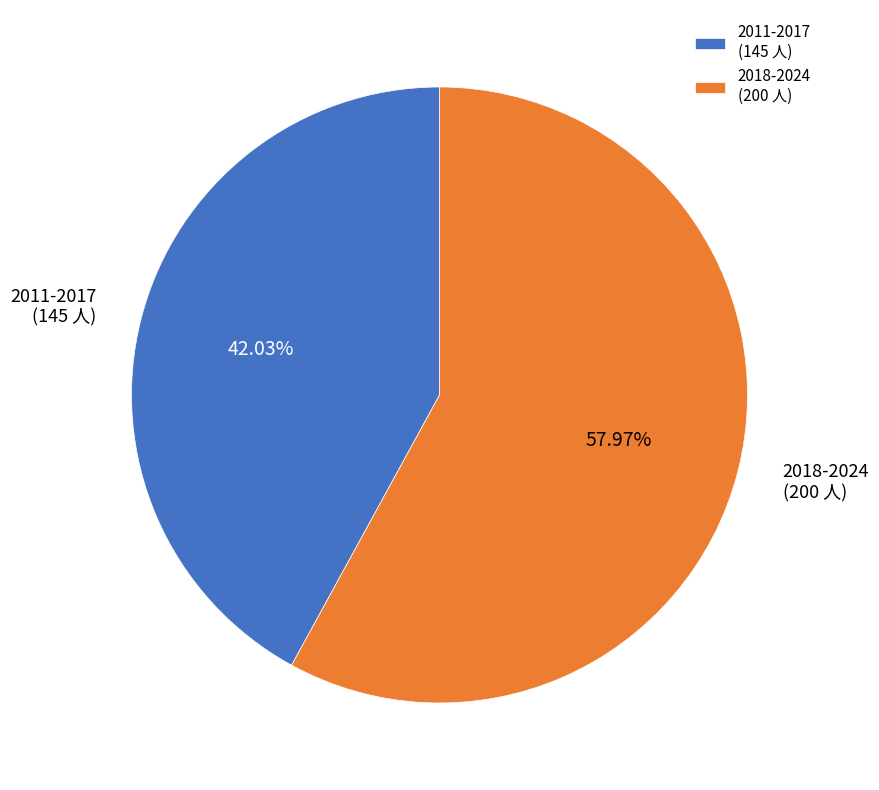

What is the ratio of the value at 2018-2024 (200 人) to the value at 2011-2017 (145 人)?

1.4